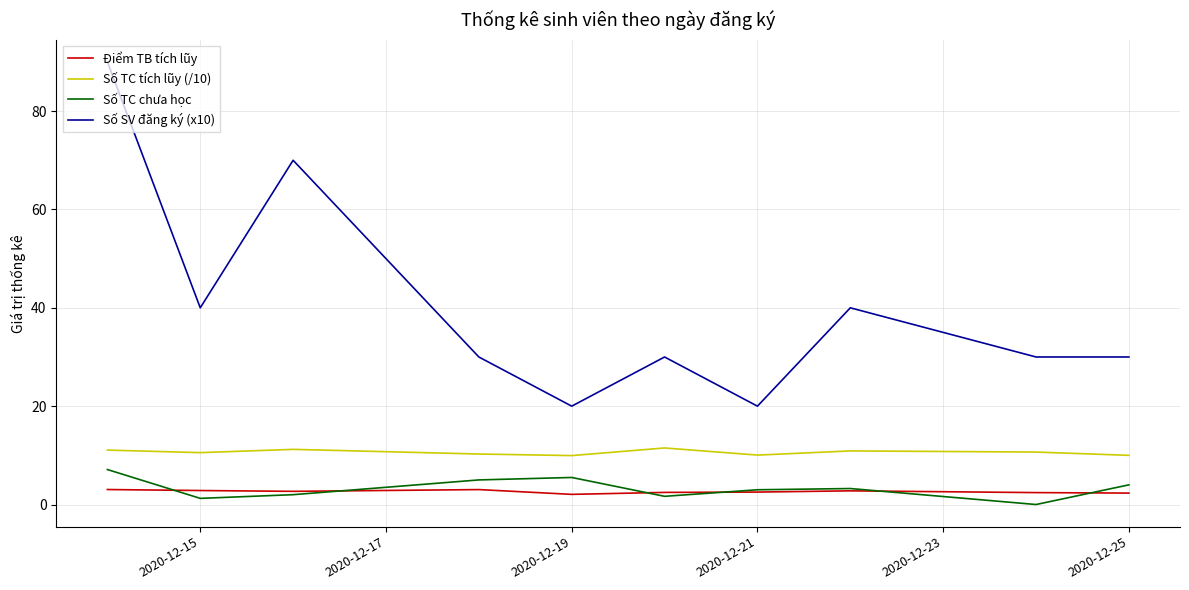

What is the highest value of the Số SV đăng ký (x10) series?

90.0